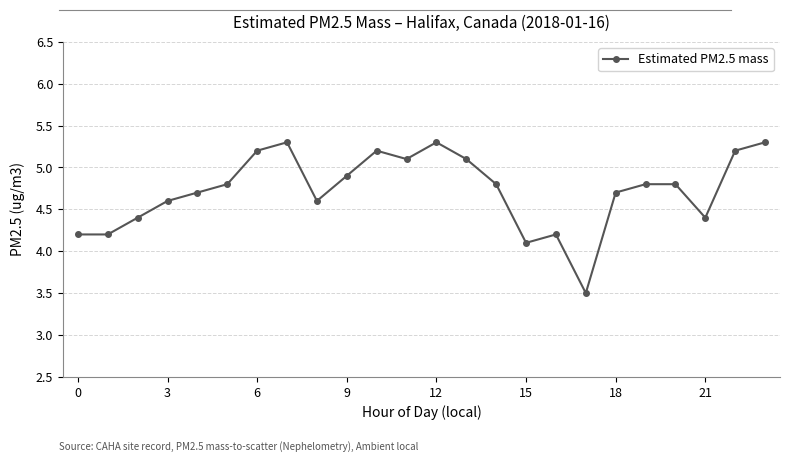

True or false: there are more than 0 points higher than both neighbors.

True